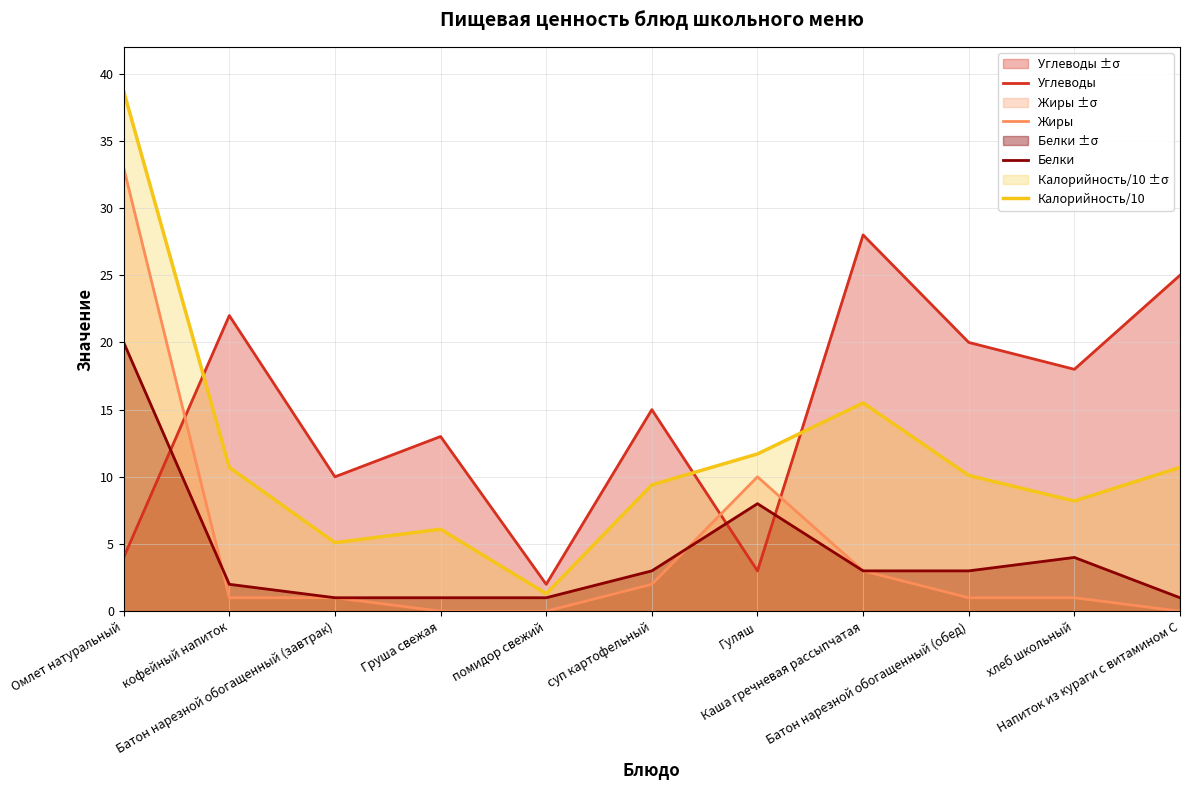

What is the value of the Калорийность/10 point at the 2nd from the left?

10.7